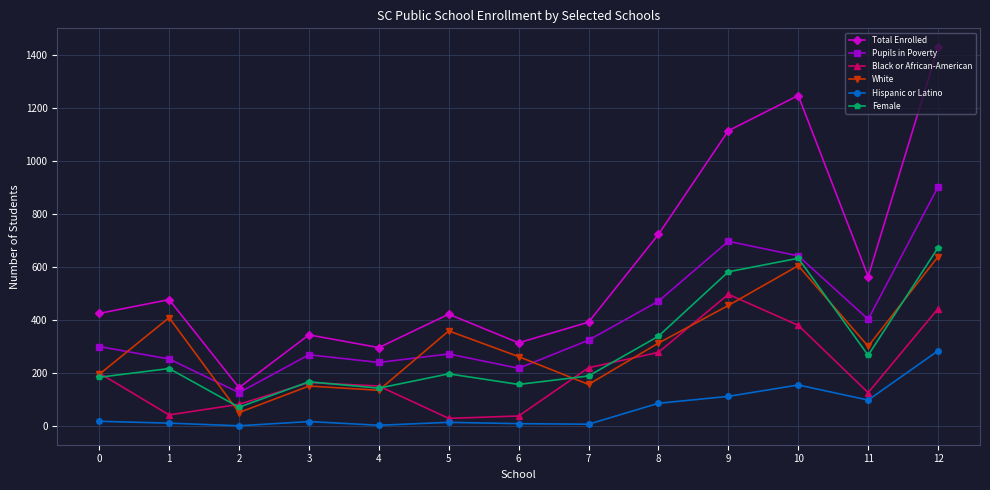

True or false: White and Hispanic or Latino intersect in this chart.

False